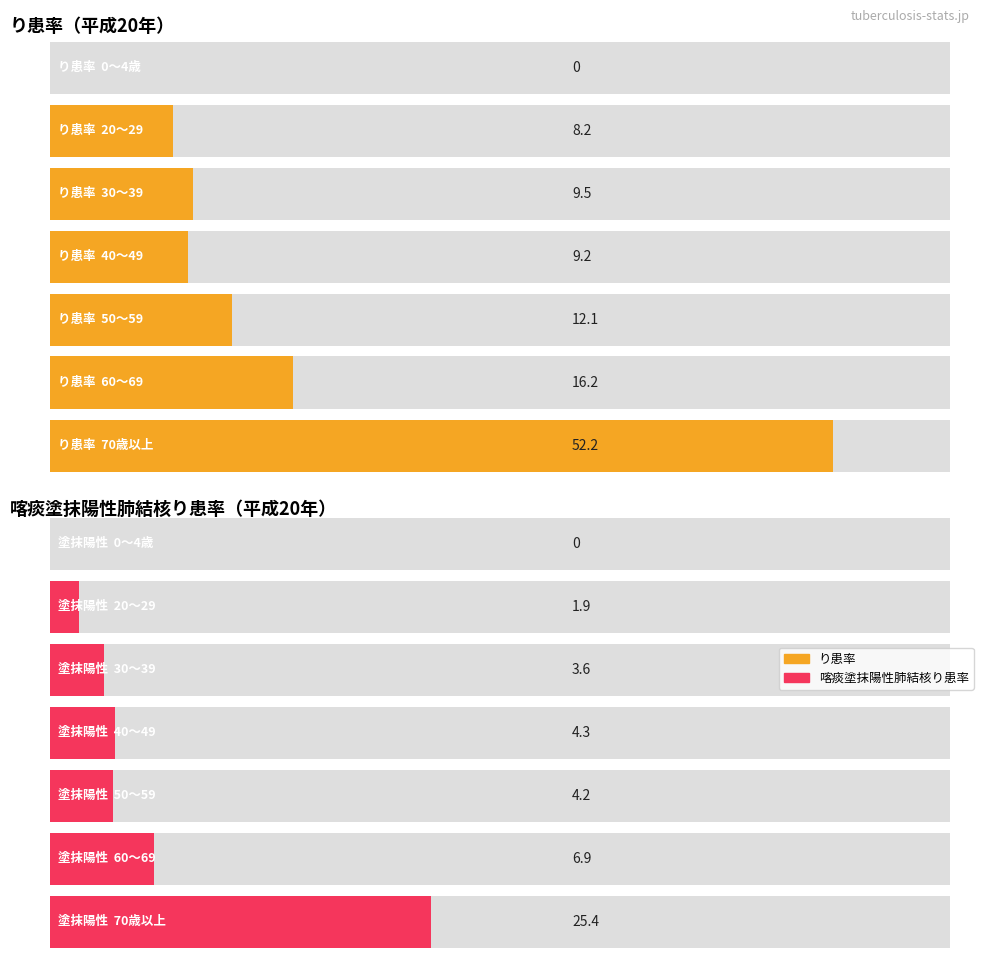

What is the sum of all り患率 values?

107.4